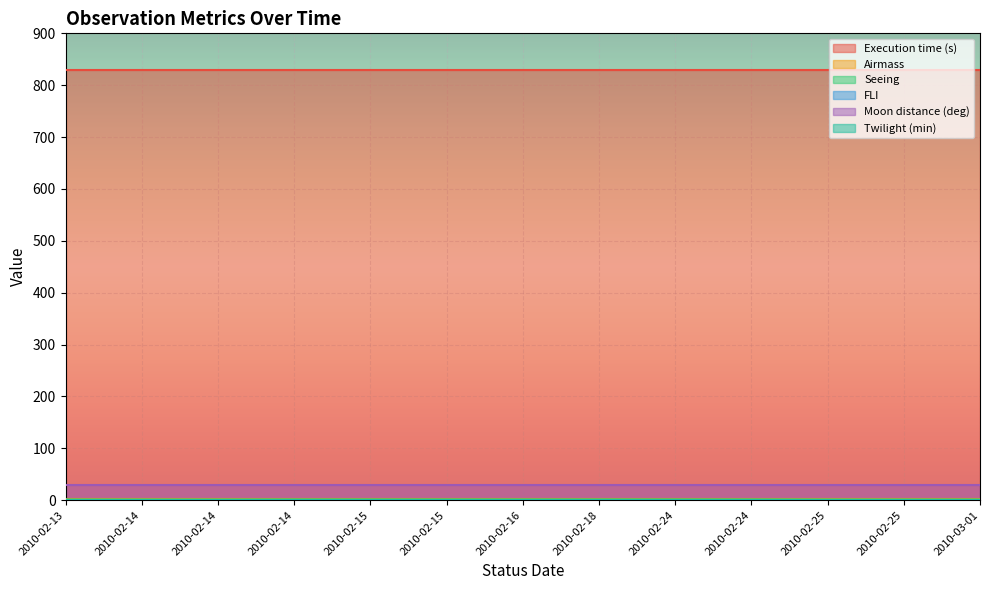

What is the sum of the Moon distance (deg) values at 2010-02-16 and 2010-02-25?

60.0